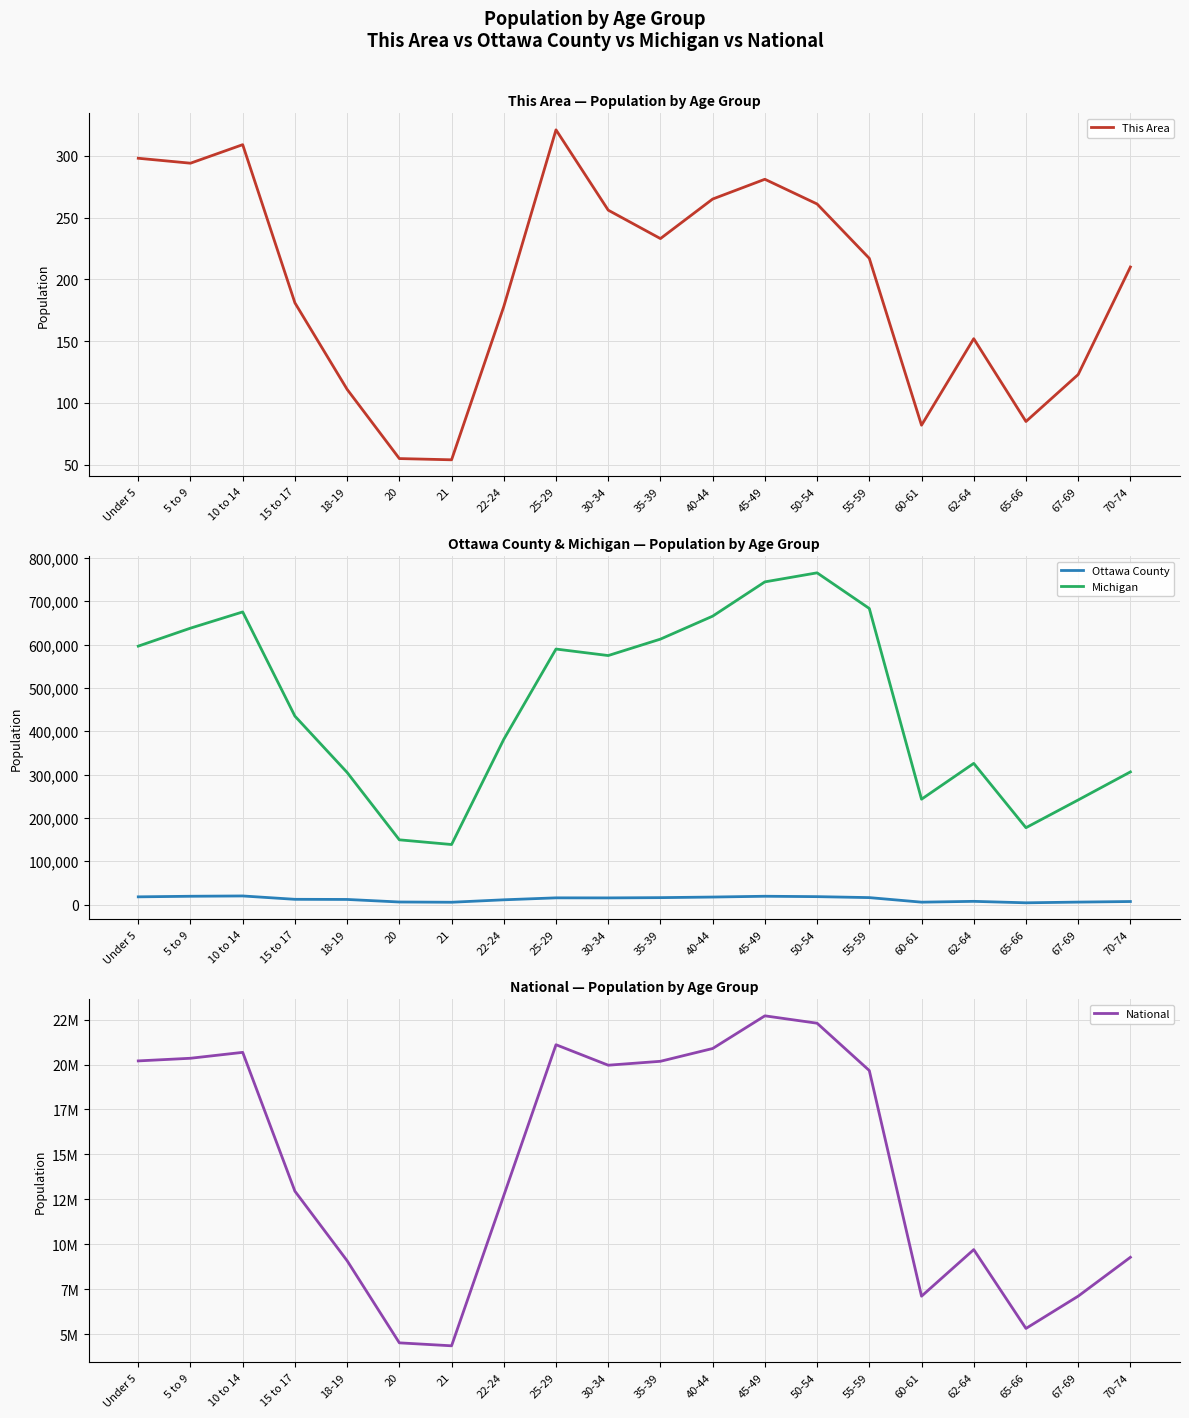

How many data points in Michigan are above 574566?

9